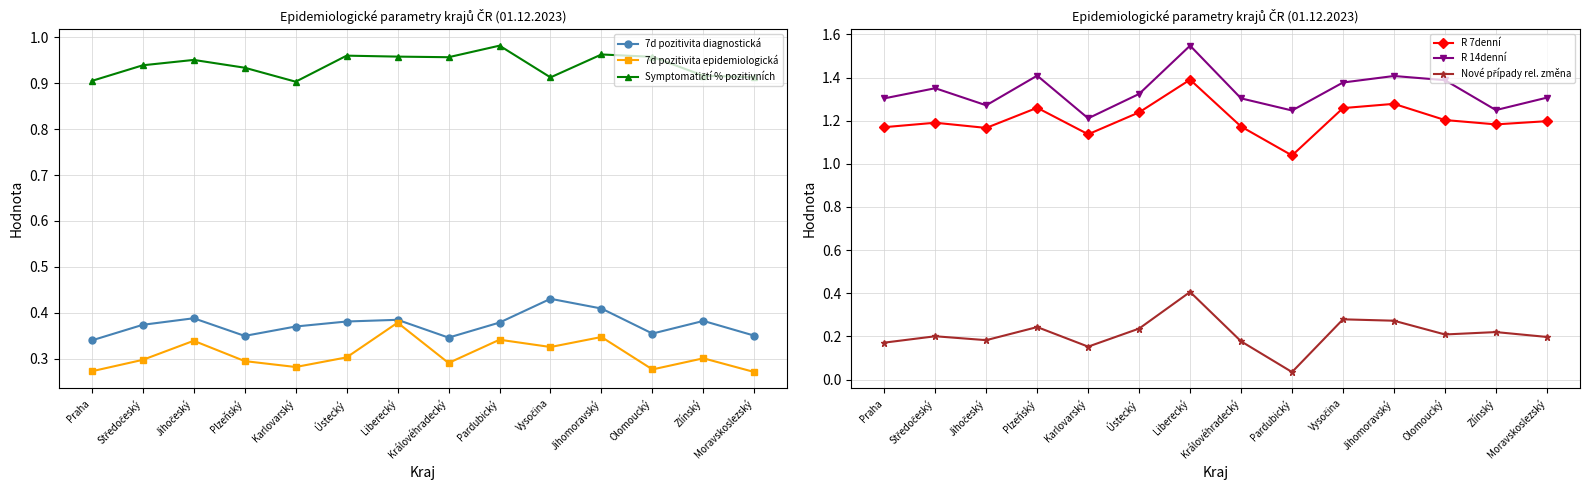

What is the value of the Nové případy rel. změna point at the 12th from the left?

0.2